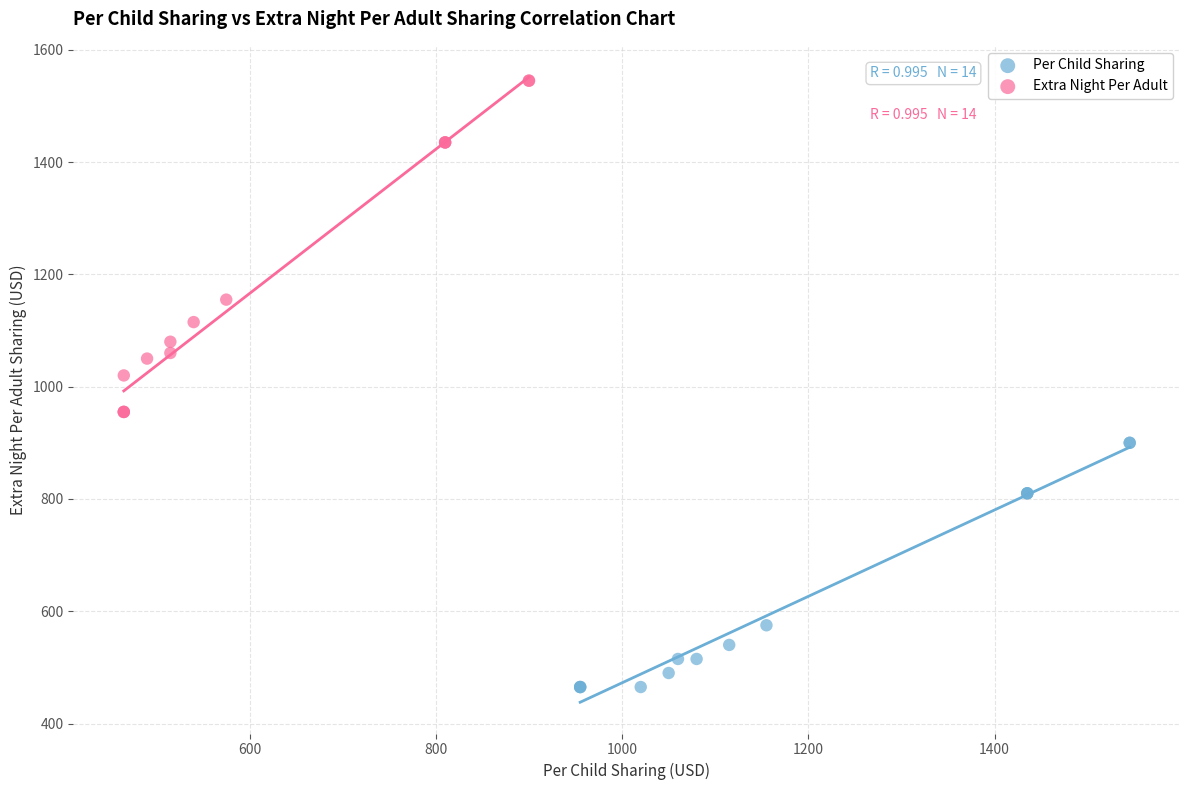

Which series has the largest Y range (max minus min)?

Extra Night Per Adult